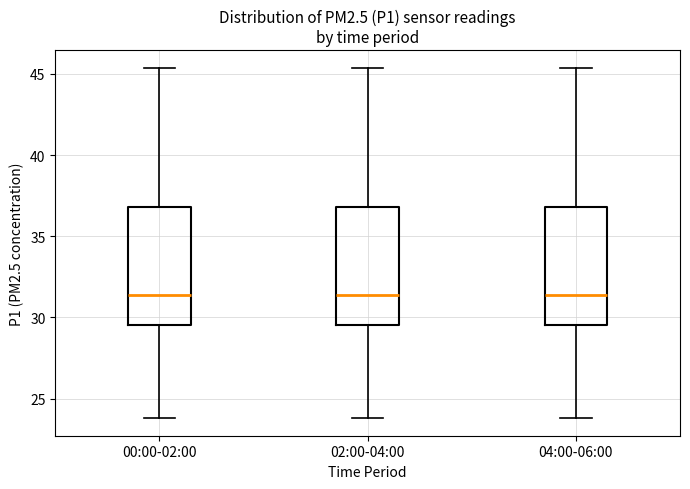

Reading left to right, read every box against the y-axis: the position of its median line, the range the box covers, and the ends of its whiskers. The values are not printed on the chart, so give them approximately, as read against the axis.

00:00-02:00: median 31.5, box 29.5 to 37.0, whiskers 24.0 to 45.5
02:00-04:00: median 31.5, box 29.5 to 37.0, whiskers 24.0 to 45.5
04:00-06:00: median 31.5, box 29.5 to 37.0, whiskers 24.0 to 45.5